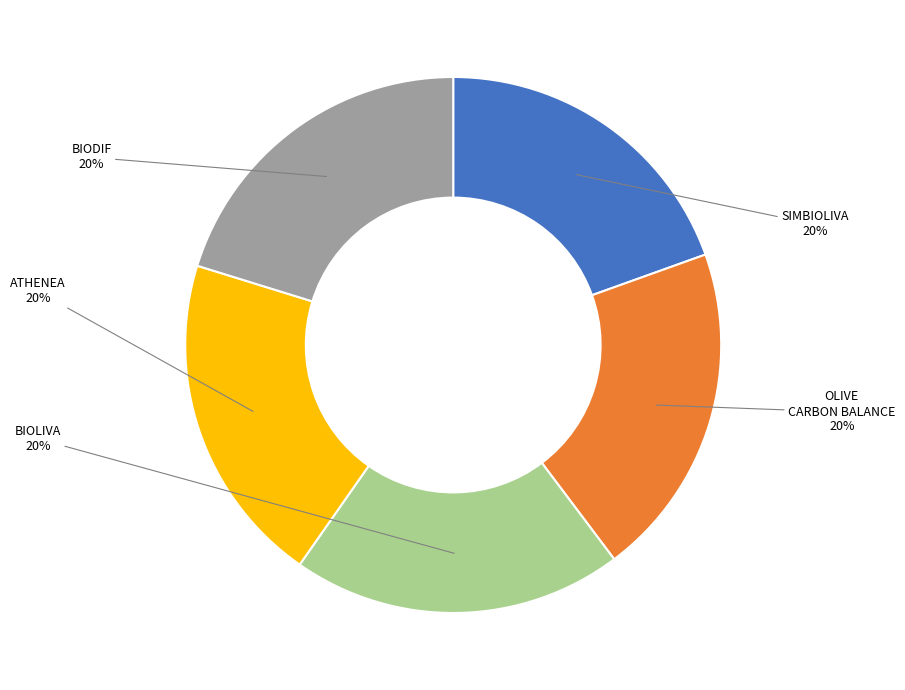

How many slices are in this pie chart?

5